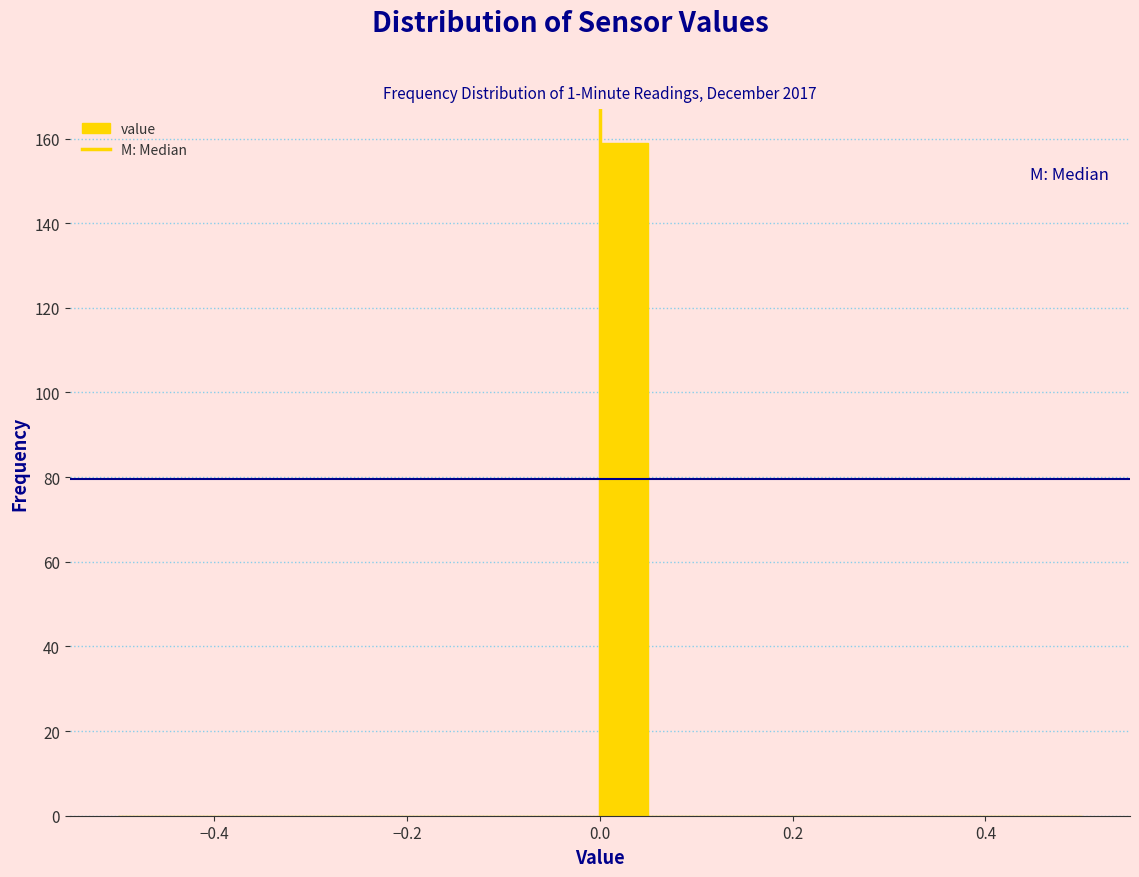

Around what value on the x-axis is the tallest bar? Give the approximate position of its centre, as read against the axis.

0.02